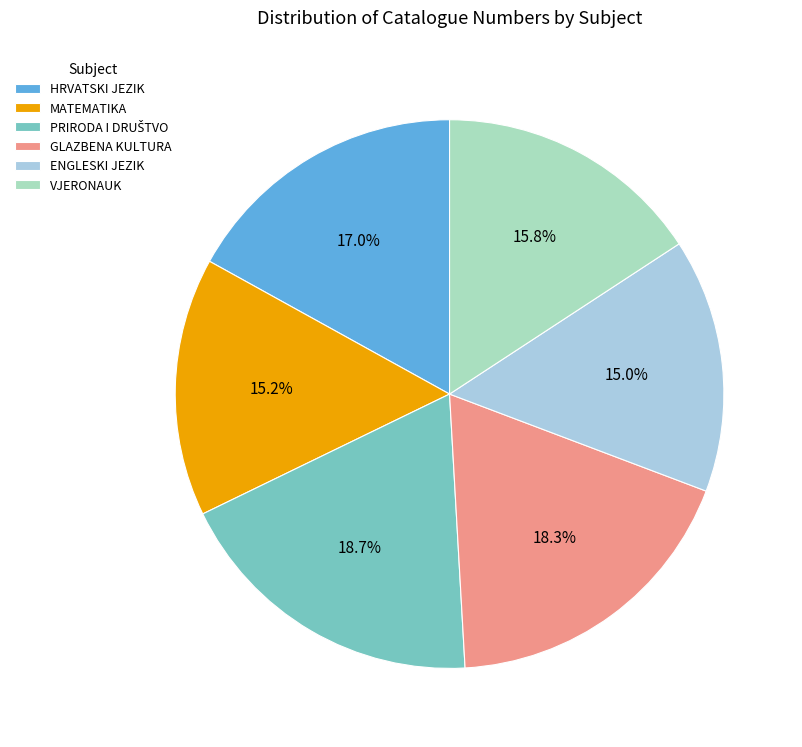

To the nearest percent, what is the difference between the VJERONAUK and ENGLESKI JEZIK slice percentages?

1%